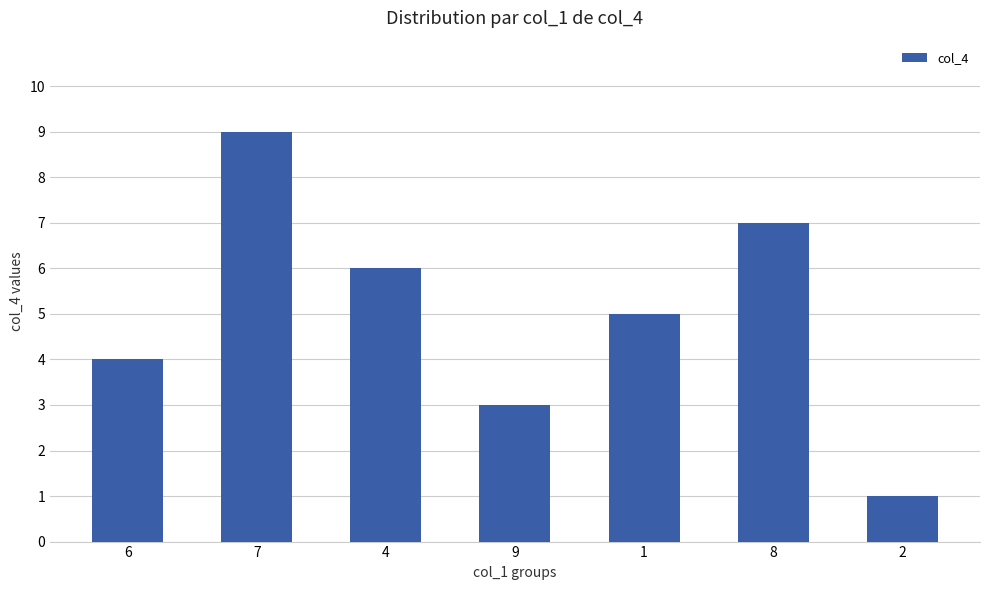

What is the difference between the values at 7 and 9?

6